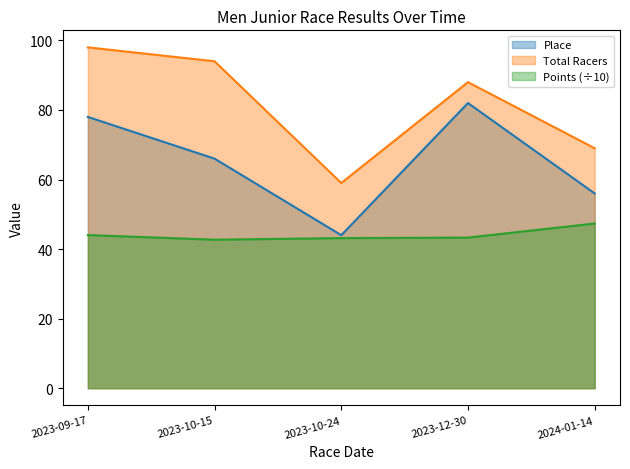

True or false: Total Racers and Place intersect in this chart.

False